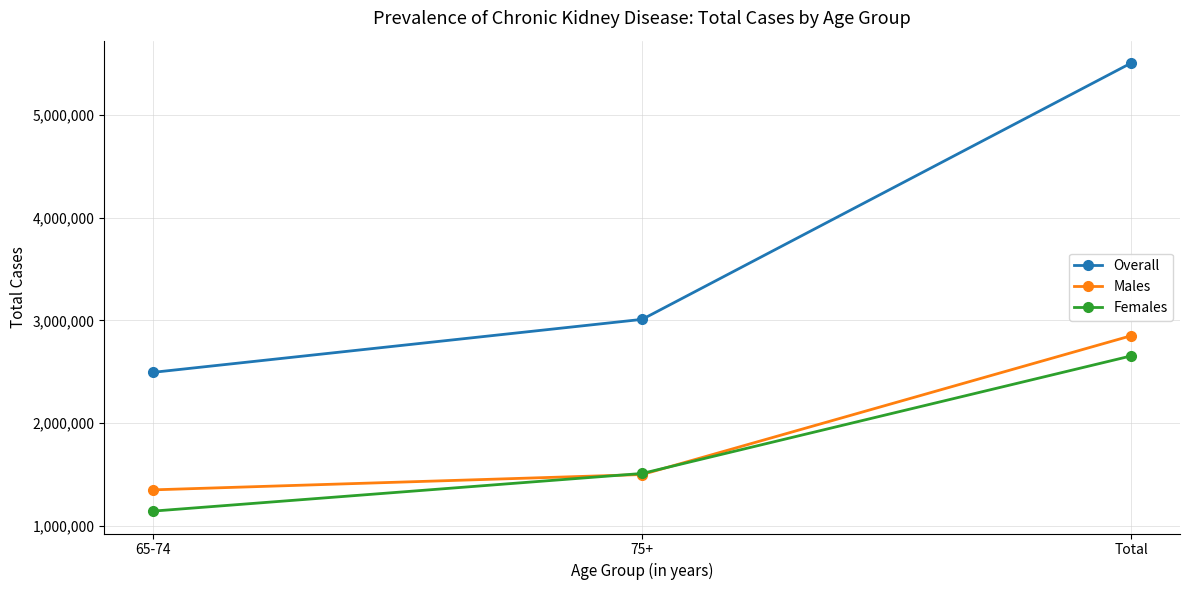

What is the maximum value for Females?

2653516